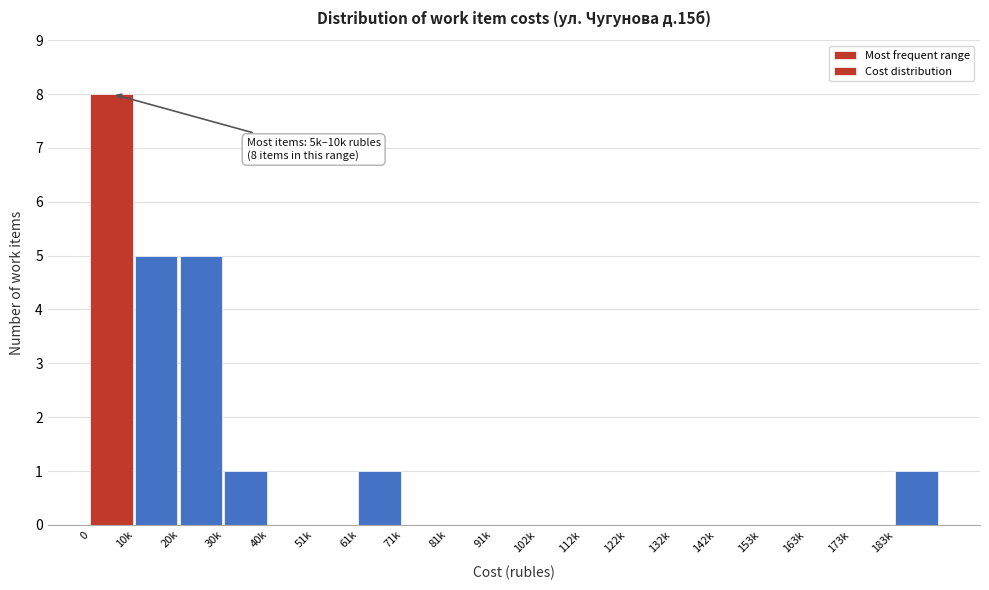

Reading right to left, transcribe all the data shown in this chart.

183k=1	173k=0	163k=0	153k=0	142k=0	132k=0	122k=0	112k=0	102k=0	91k=0	81k=0	71k=0	61k=1	51k=0	40k=0	30k=1	20k=5	10k=5	0=8